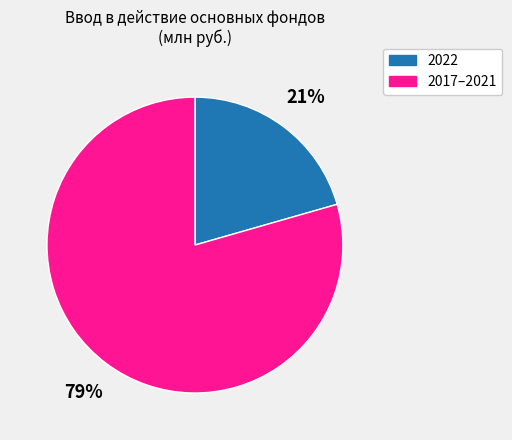

Which slice represents more than half of the pie?

2017–2021